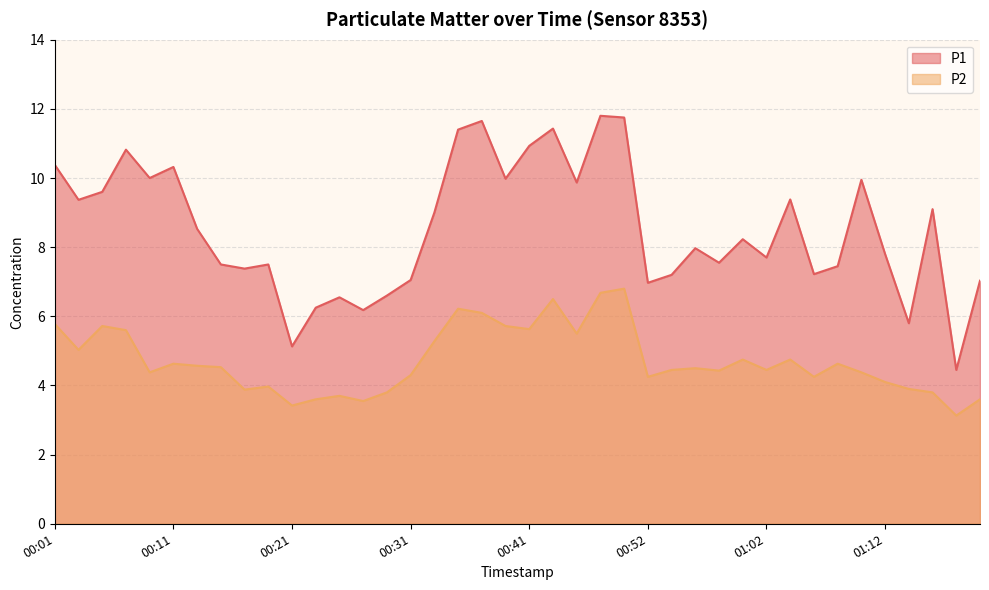

What is the greatest value displayed?

11.8